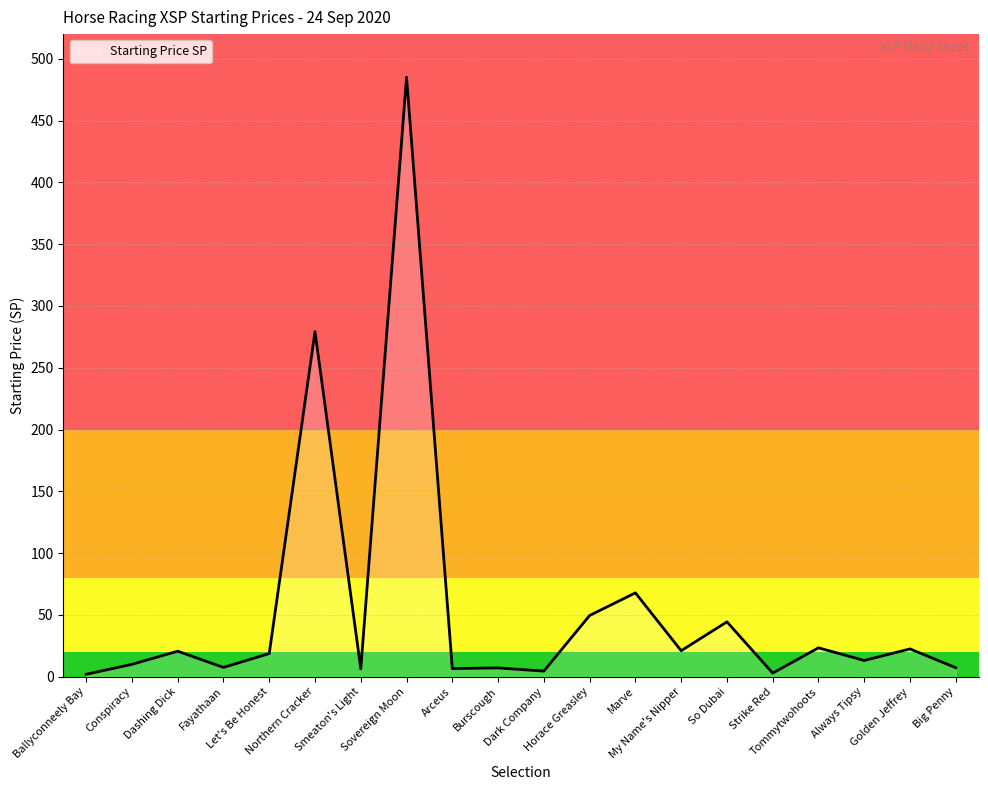

What is the sum of all values?

1100.2